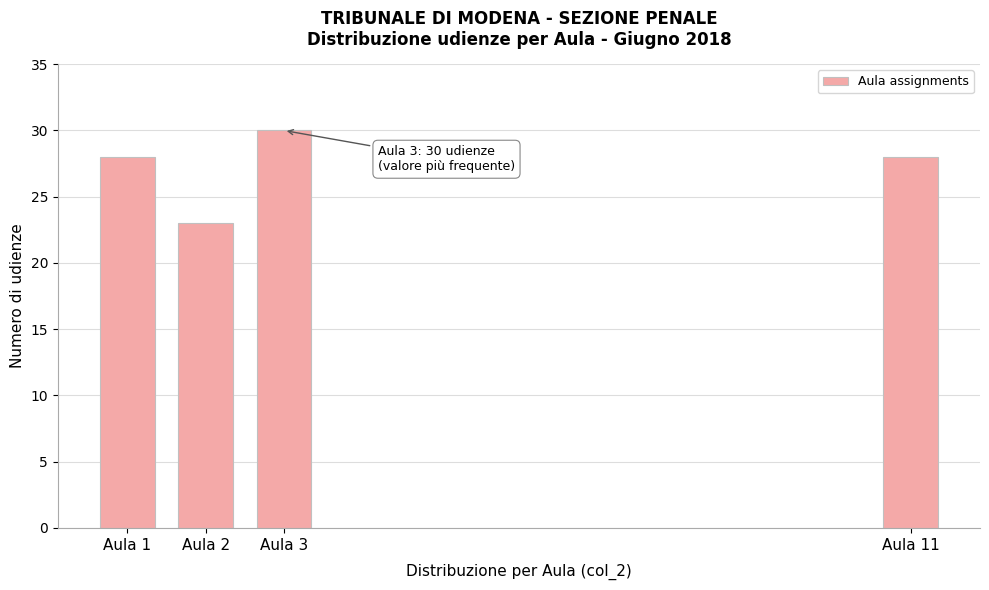

Reading right to left, list all the values displayed in this chart.

28	30	23	28